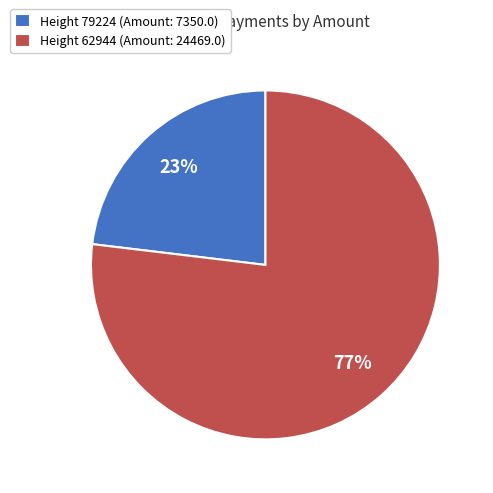

What is the smallest slice in the pie chart?

Height 79224 (Amount: 7350.0)